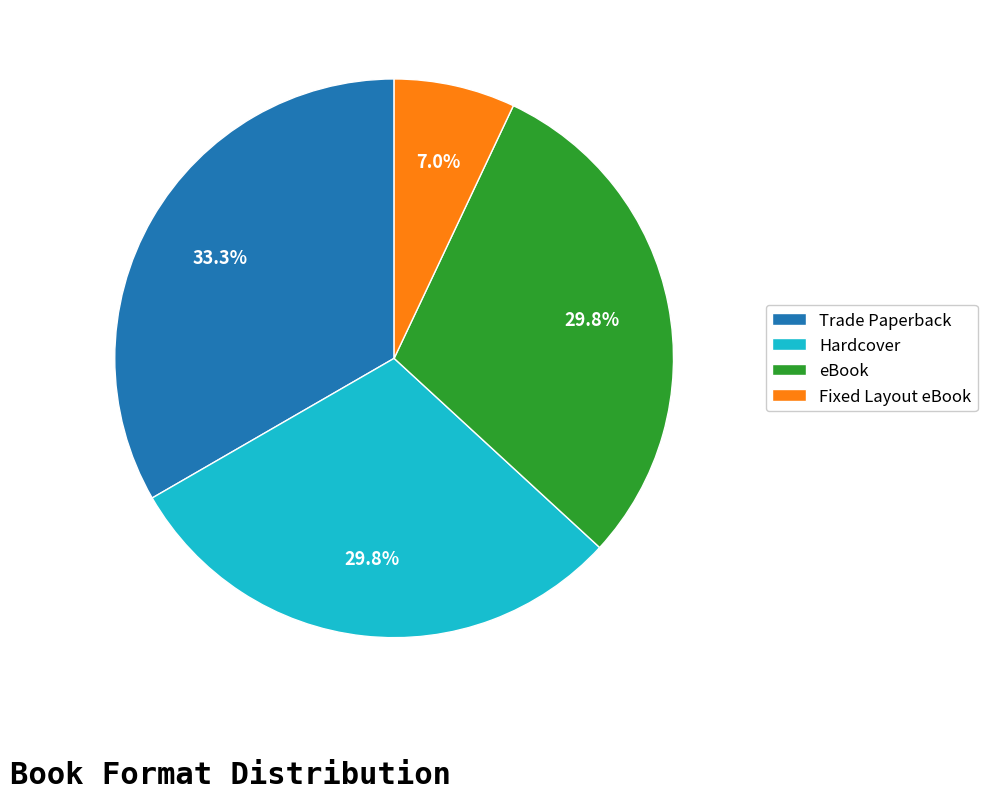

To the nearest percent, what portion does Hardcover represent?

30%